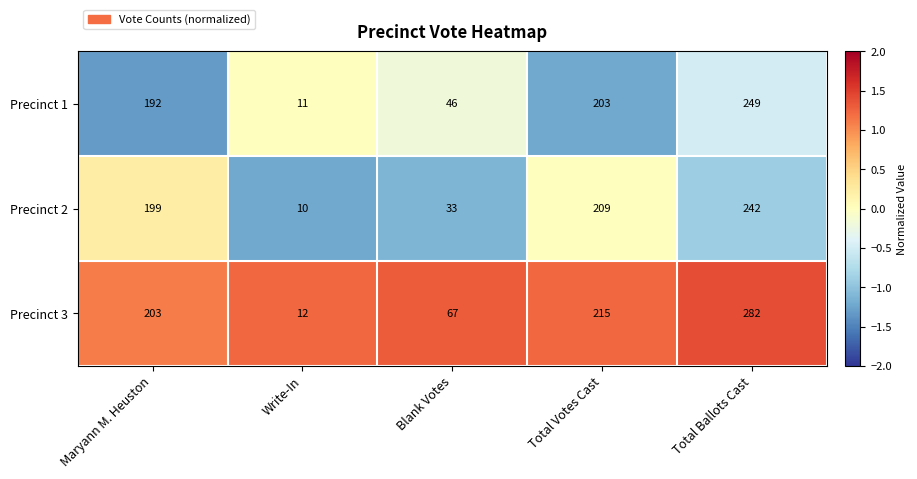

The value of Precinct 3 at Maryann M. Heuston is 203. True or false?

True